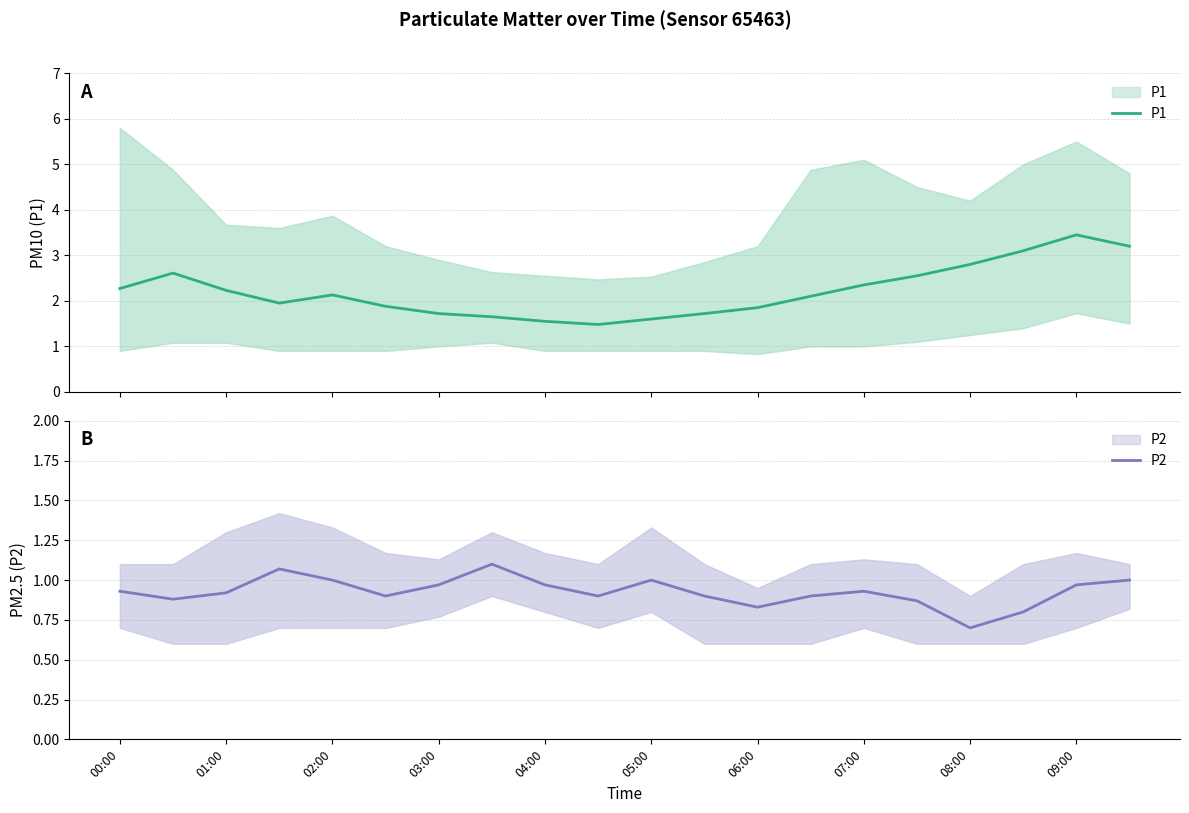

At which category is the sum across all series the highest?

09:00